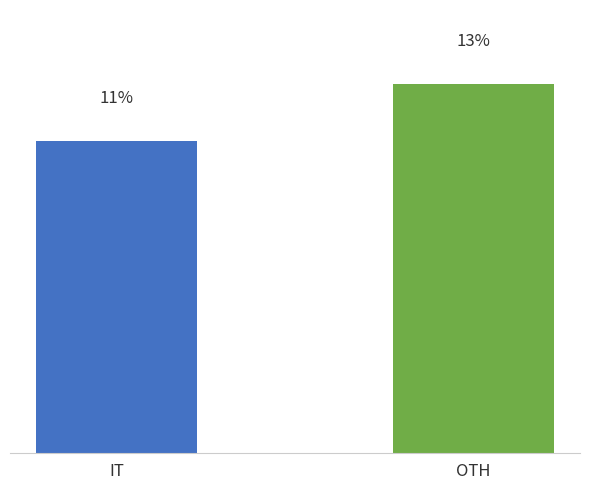

At which category does the chart reach its minimum across all series?

IT